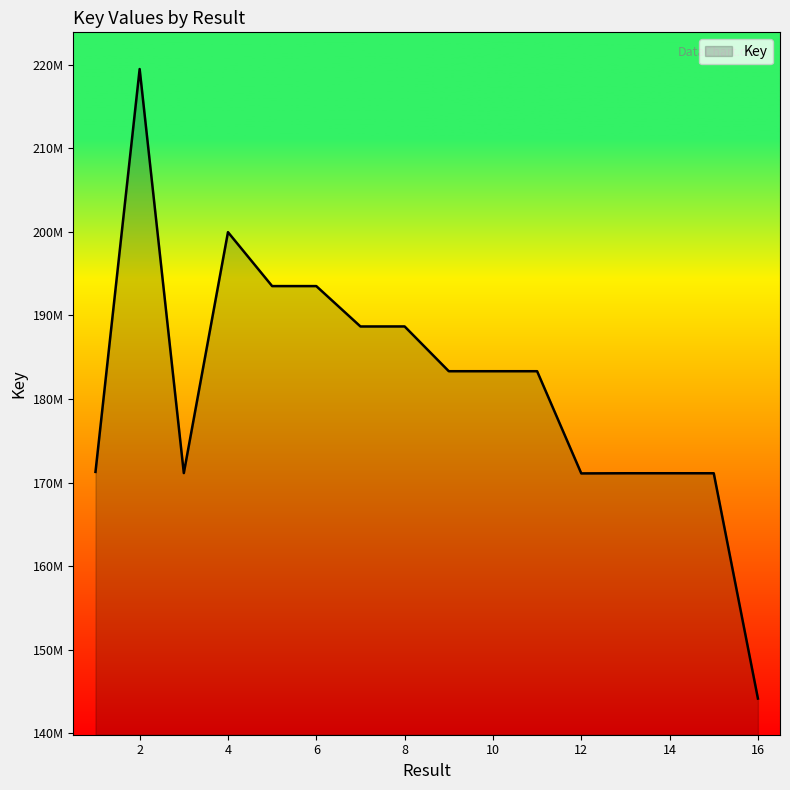

What is the greatest value displayed?

219460866